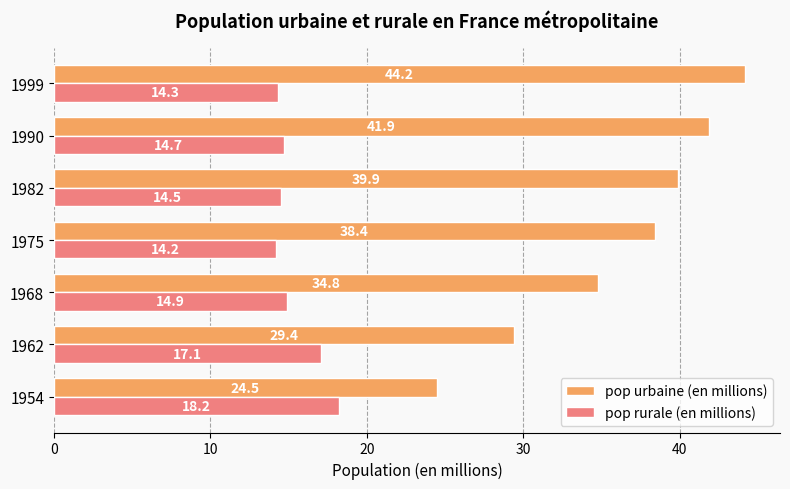

What is the difference between the highest and lowest values at 1954?

6.3